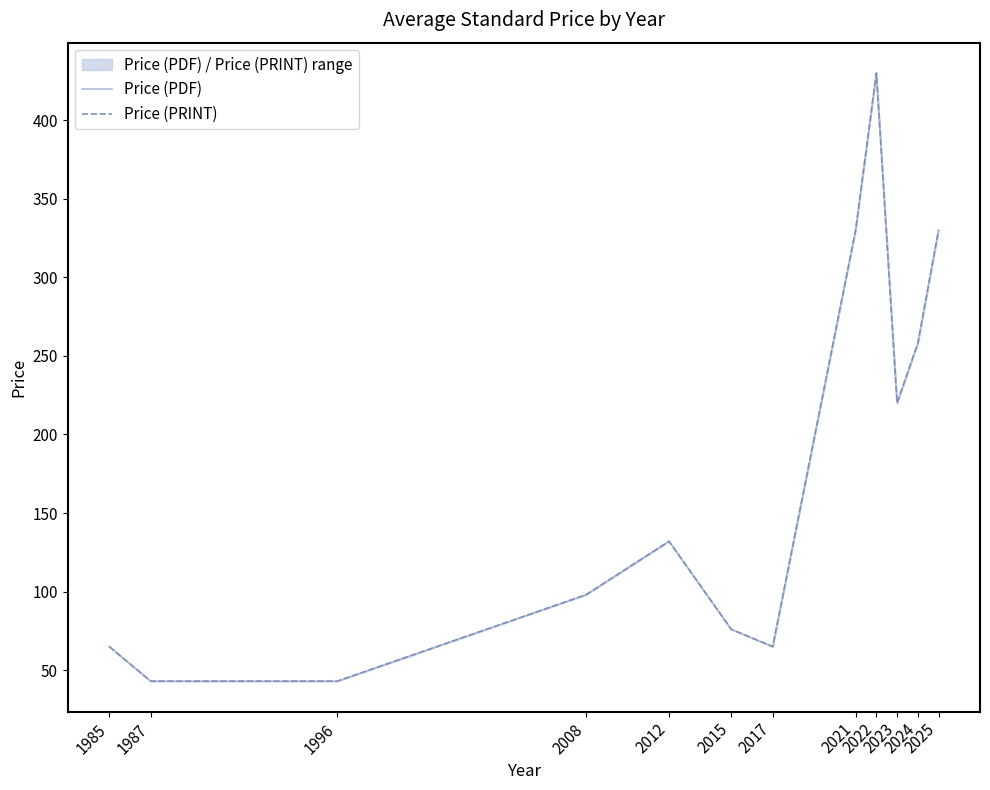

What is the value of the Price (PDF) point at the 2nd from the left?

43